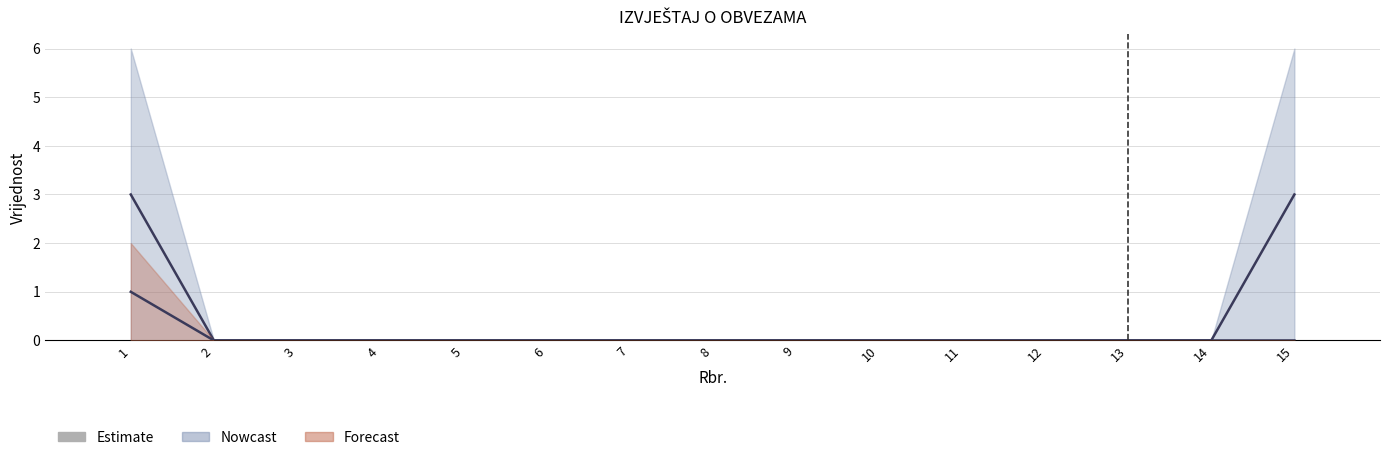

Which category has the highest value across all series?

1